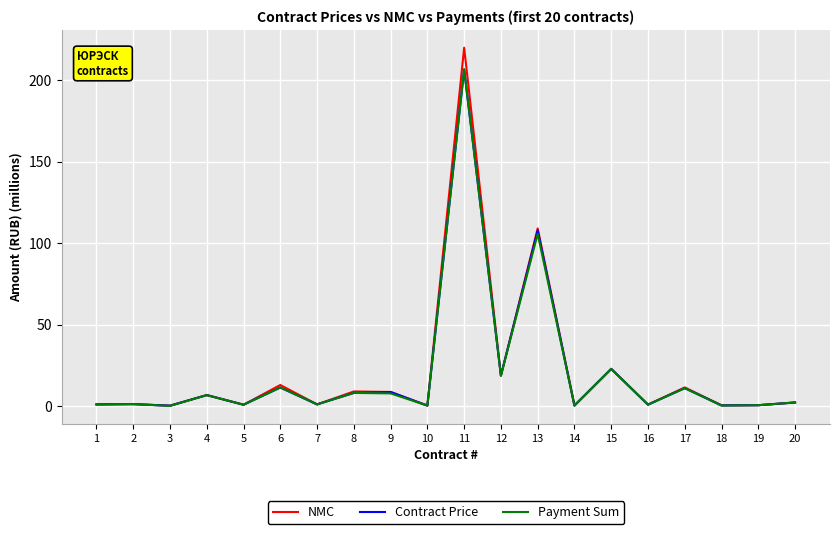

At which category is the sum across all series the highest?

11